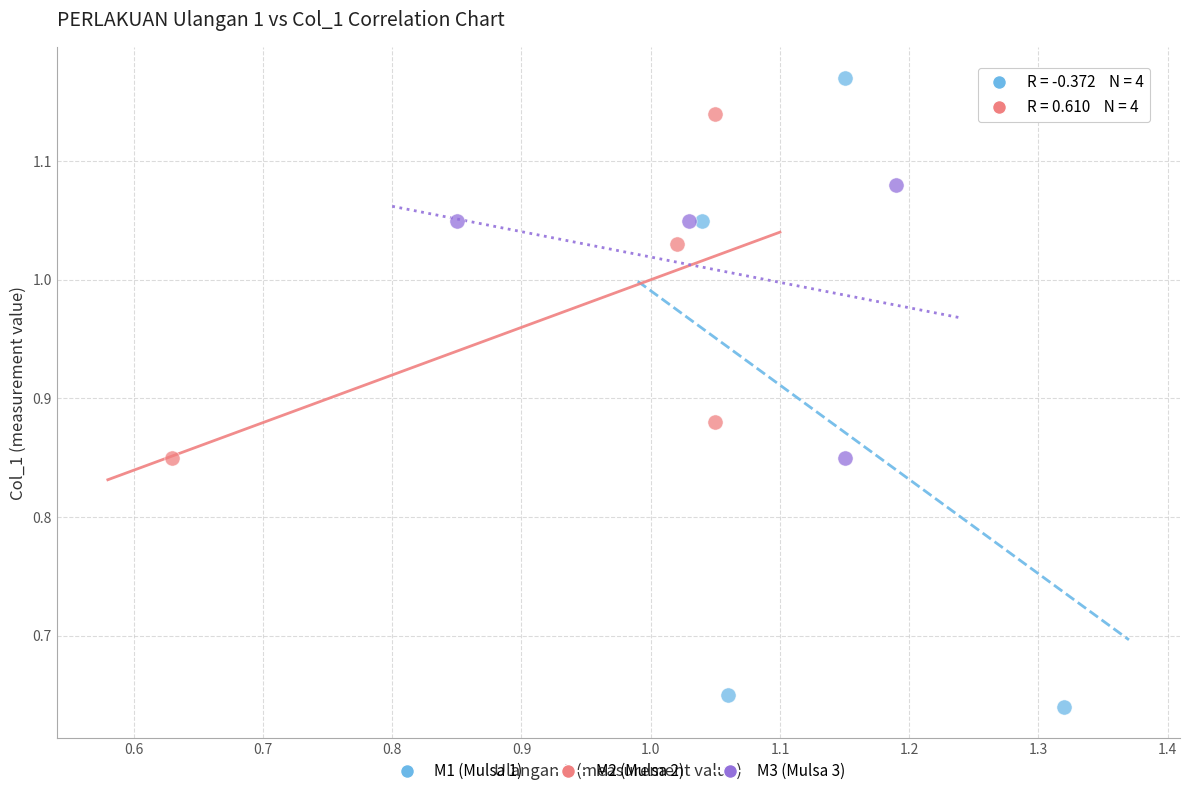

Which series reaches the maximum Y coordinate?

M1 (Mulsa 1)